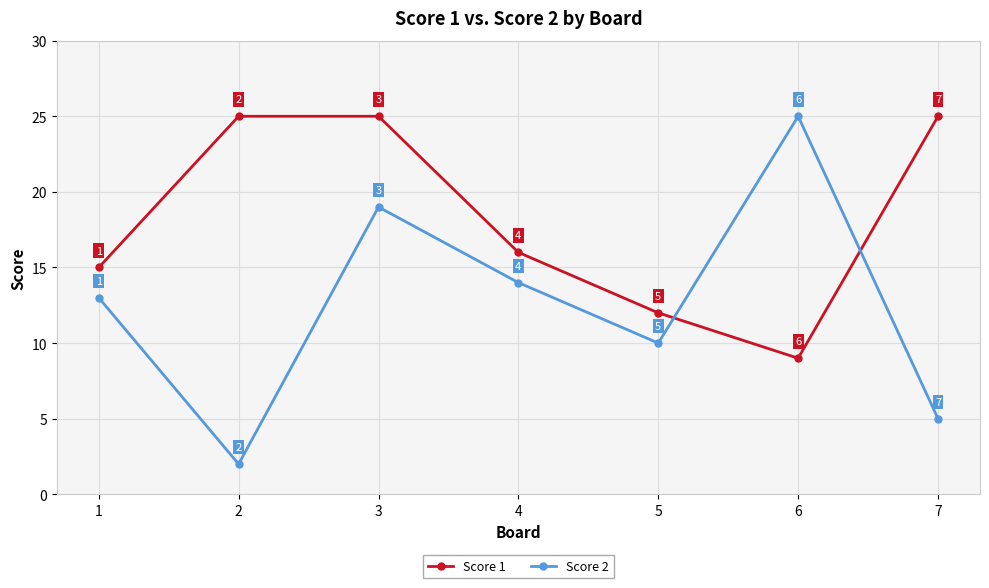

What is the minimum value shown in the chart?

2